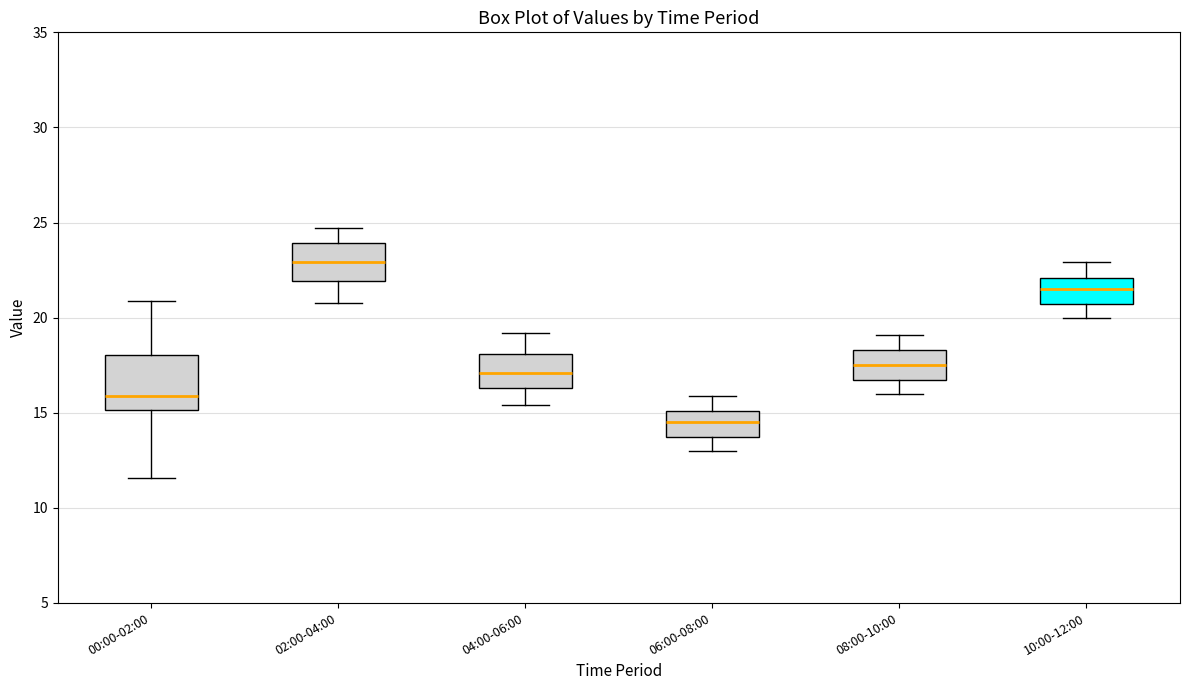

Comparing the boxes themselves (not the whiskers), which one is the tallest?

00:00-02:00